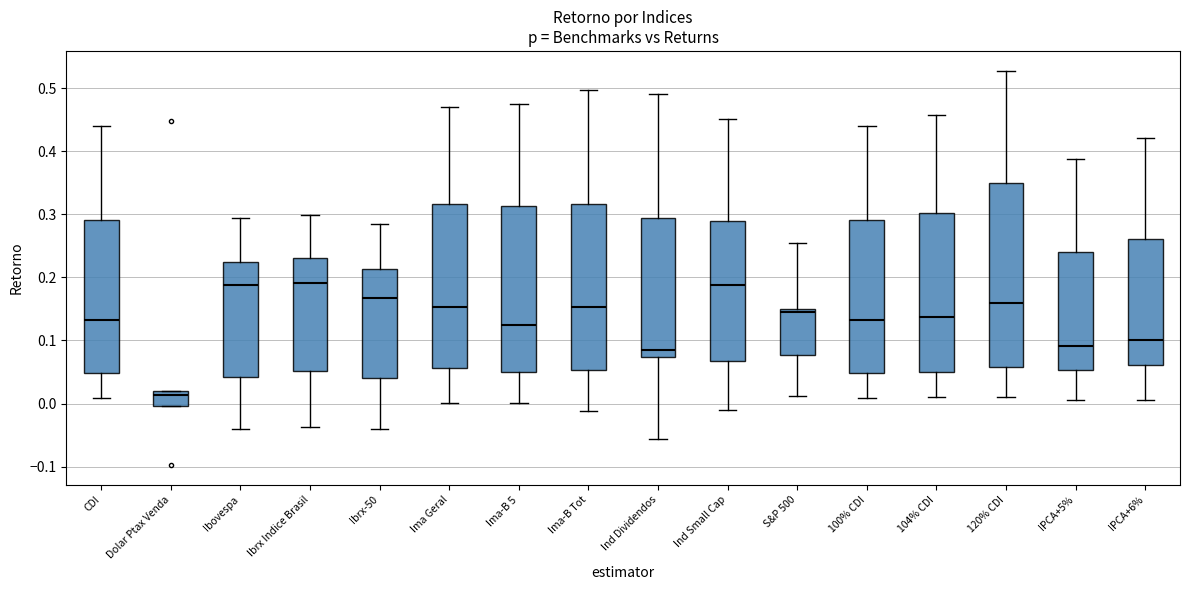

Comparing the boxes themselves (not the whiskers), which one is the tallest?

120% CDI